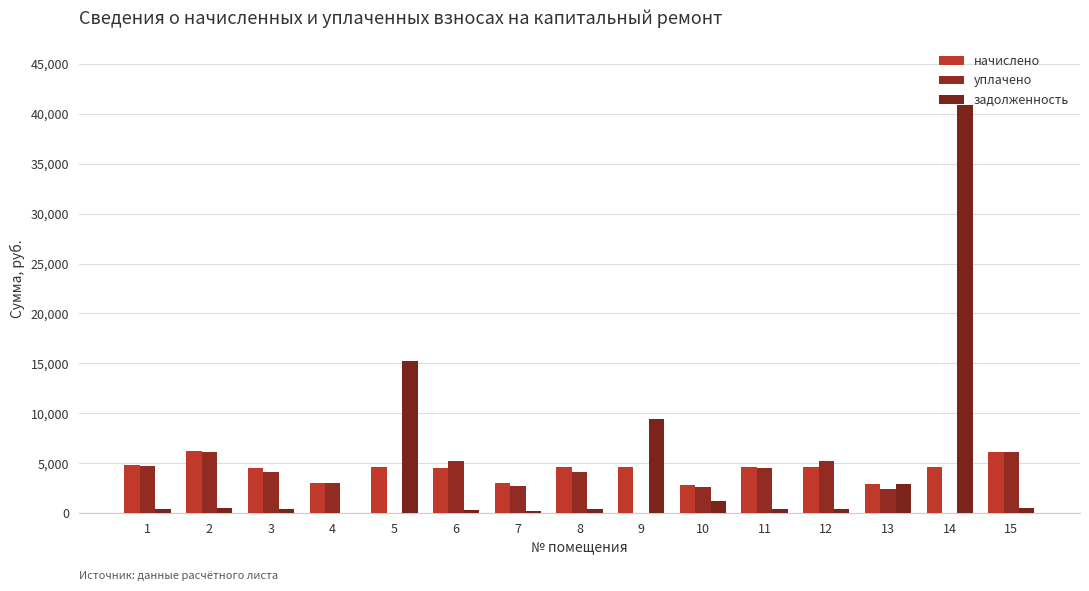

What is the greatest value displayed?

40860.3